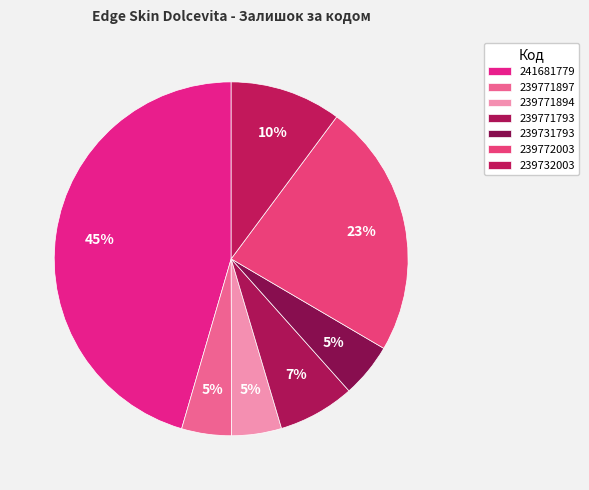

Count the number of slices in the pie.

7